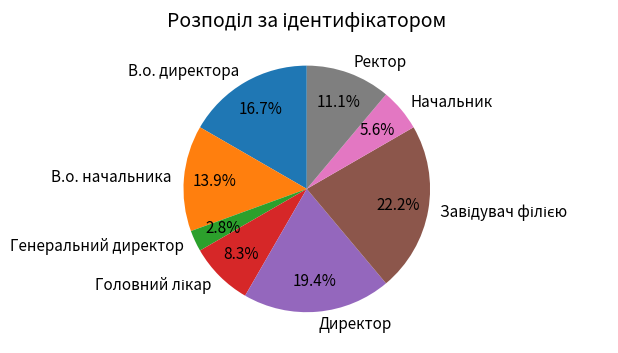

Count the number of slices in the pie.

8